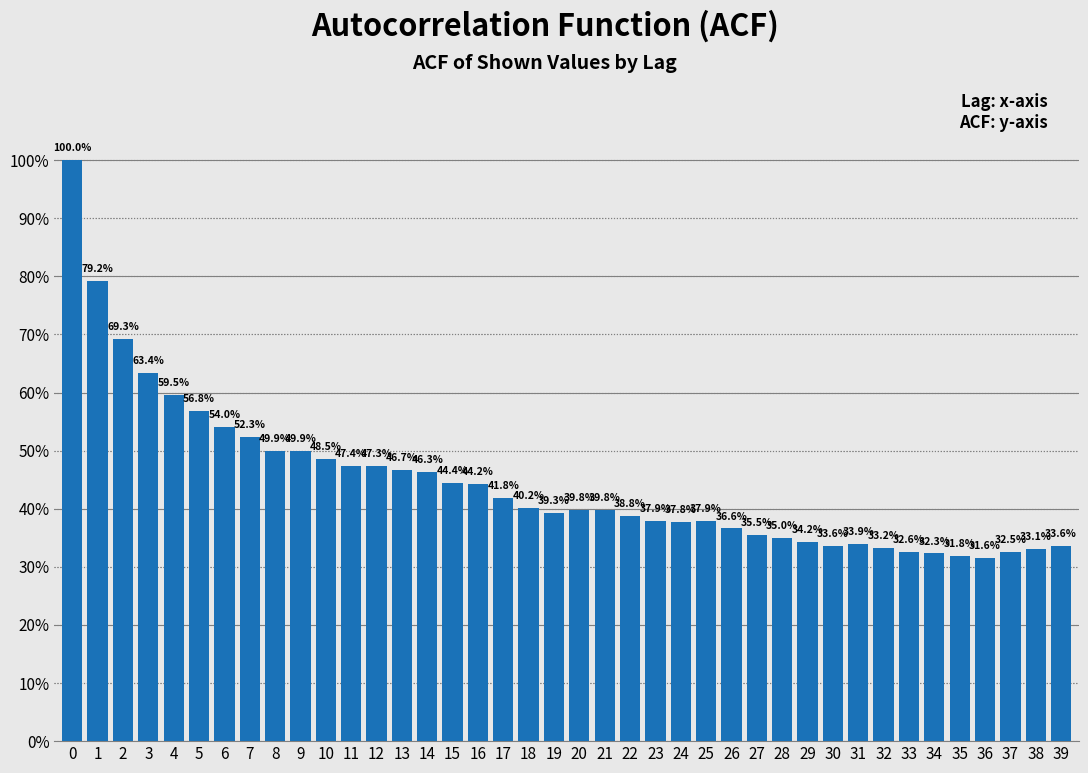

Does the chart contain any negative values?

No